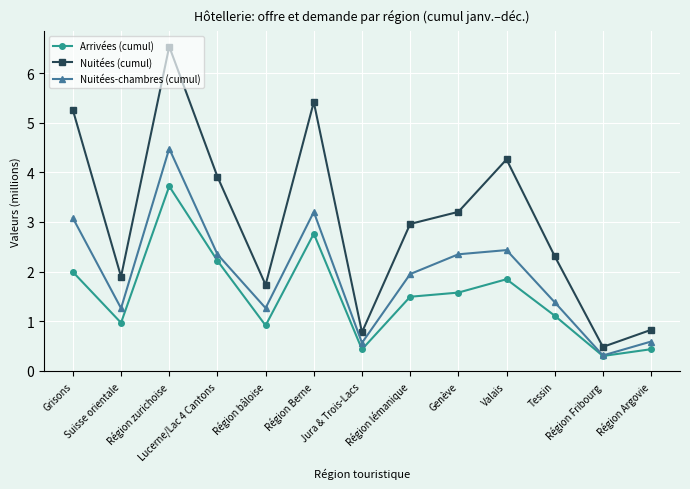

True or false: Nuitées (cumul) has a value of 1.9 at Genève.

False